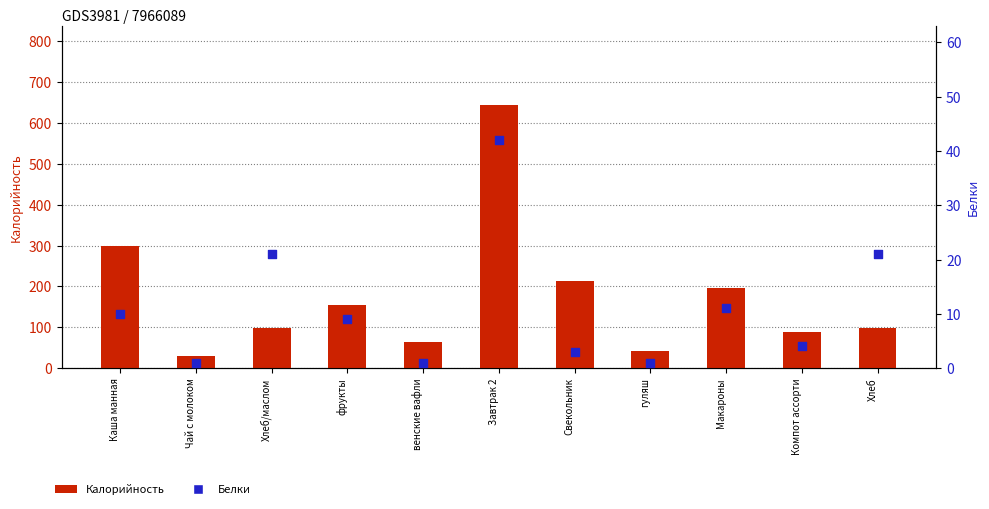

Which series reaches the minimum Y coordinate?

Белки